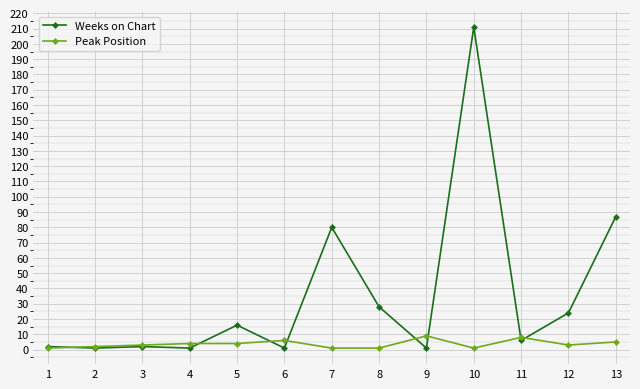

True or false: Peak Position has more than 0 points higher than both neighbors.

True